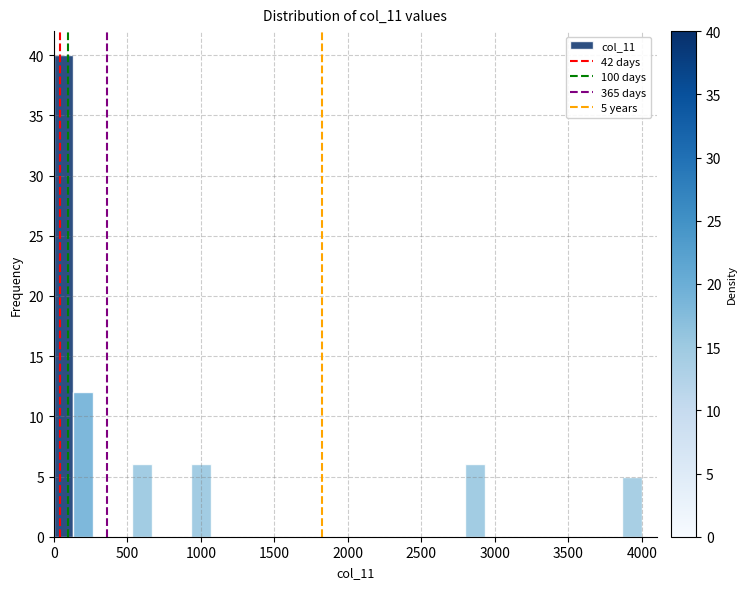

Around what value on the x-axis is the tallest bar? Give the approximate position of its centre, as read against the axis.

50